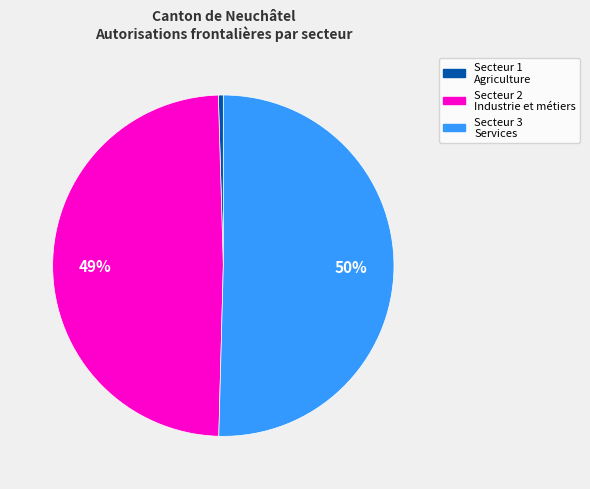

The Secteur 3 Services slice represents 65% of the pie. True or false?

False